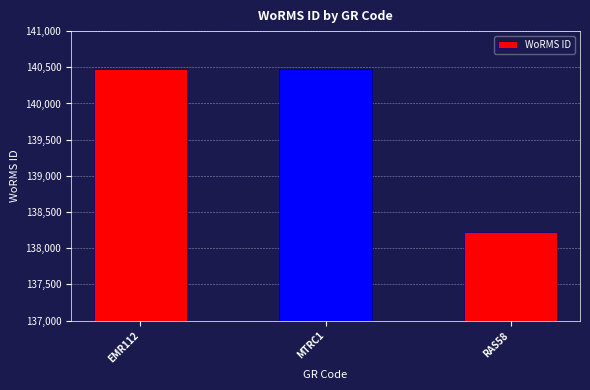

What is the difference between the second highest and minimum values?

2252